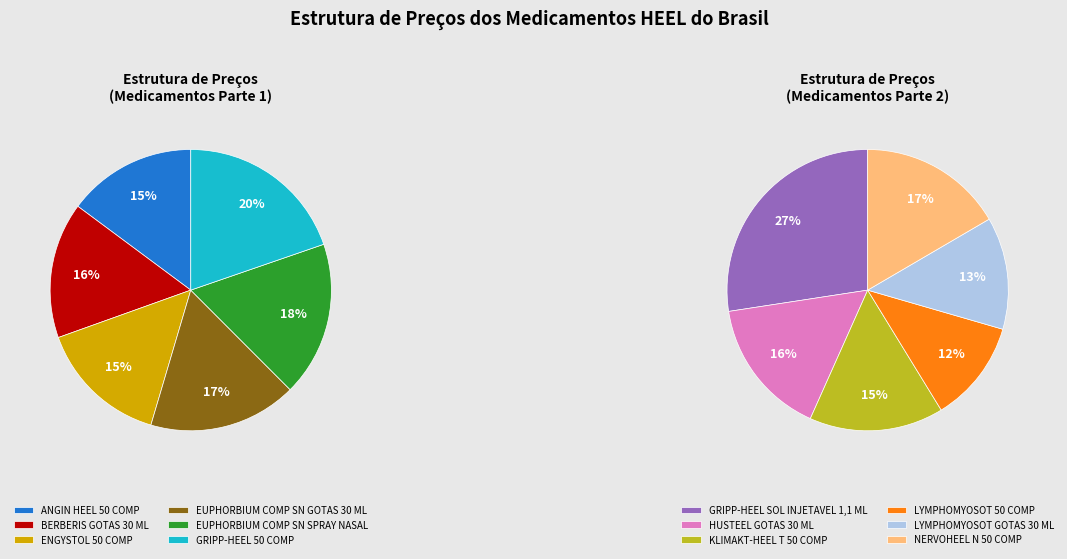

Combined, do LYMPHOMYOSOT GOTAS 30 ML and EUPHORBIUM COMP SN SPRAY NASAL account for over 50%?

No